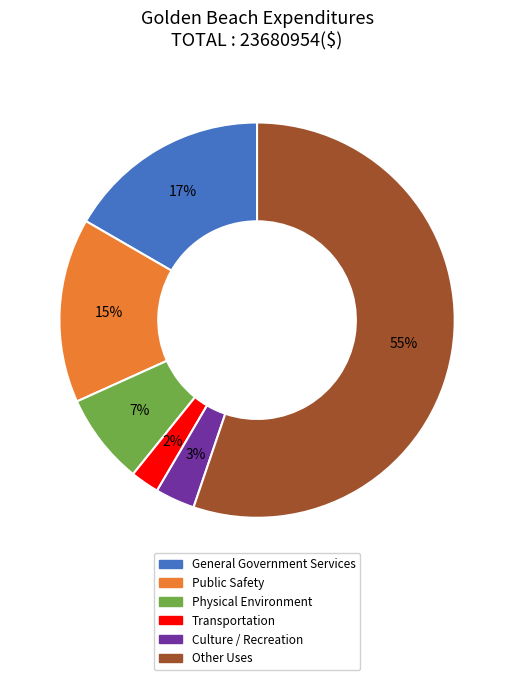

Combined, do Physical Environment and Culture / Recreation account for over 50%?

No